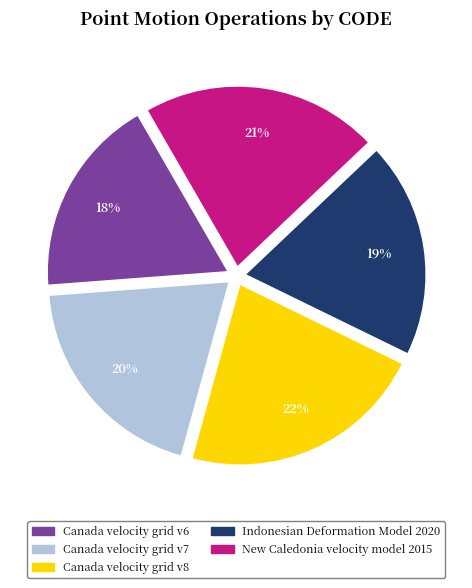

To the nearest percent, what is the difference between the largest and smallest slice percentages?

4%